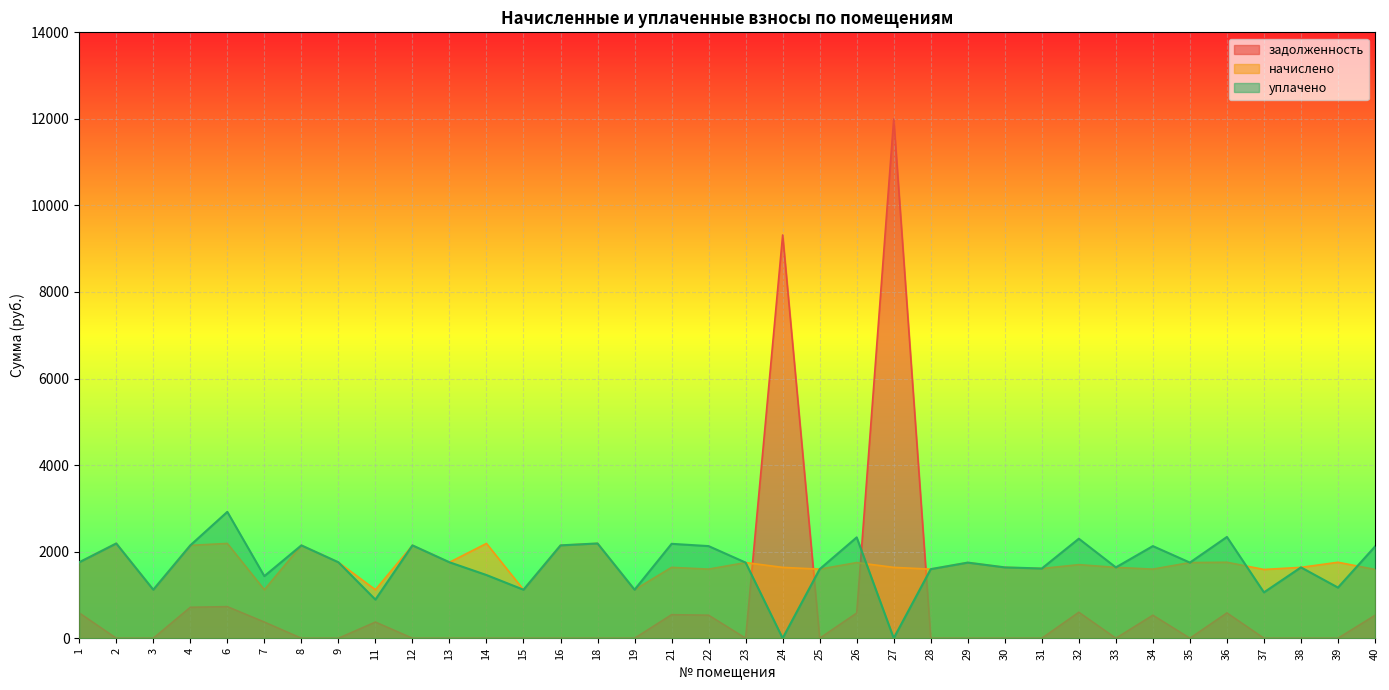

At which label does начислено first exceed 1699?

1